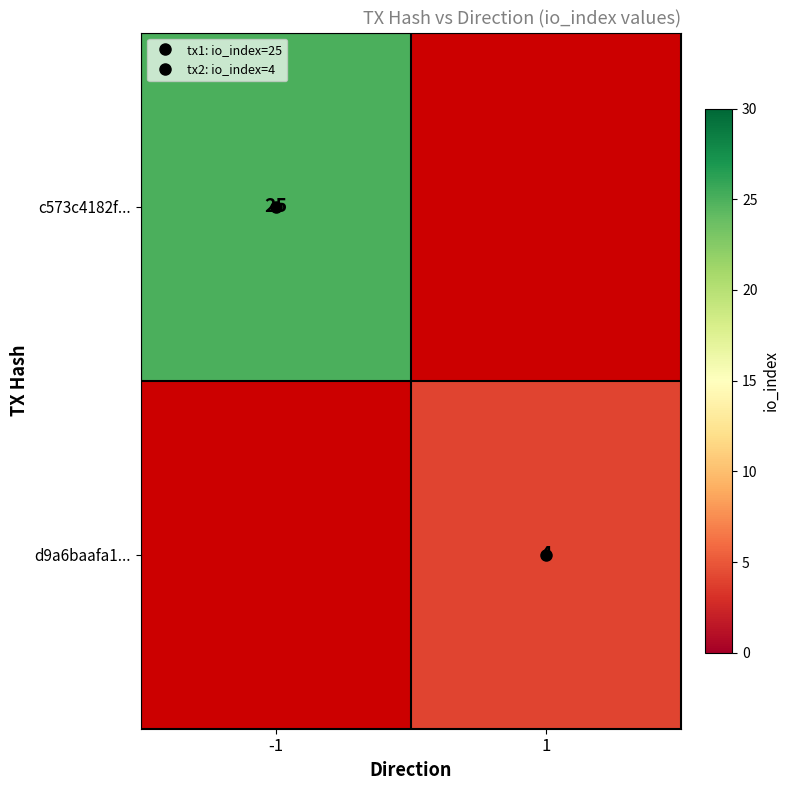

What is the greatest value displayed?

25.0